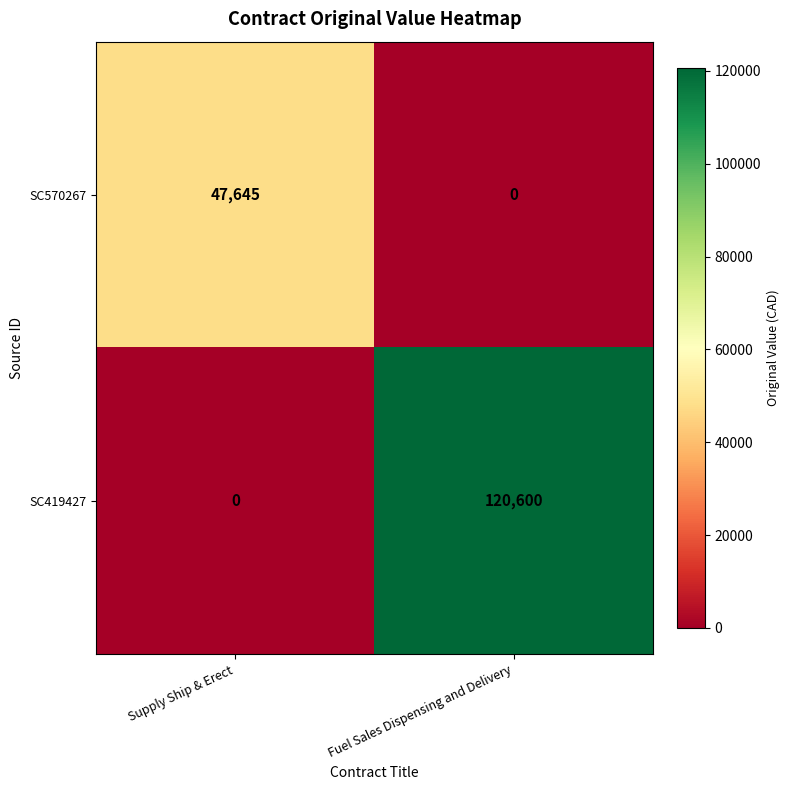

Reading left to right, extract all data points from this chart.

SC570267: 47645	0
SC419427: 0	120600